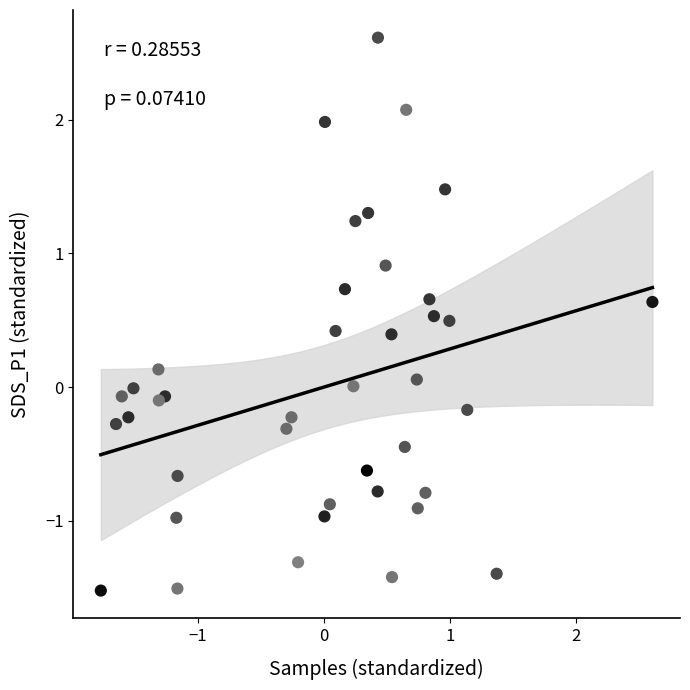

What is the range of Y values (max minus min)?

4.1